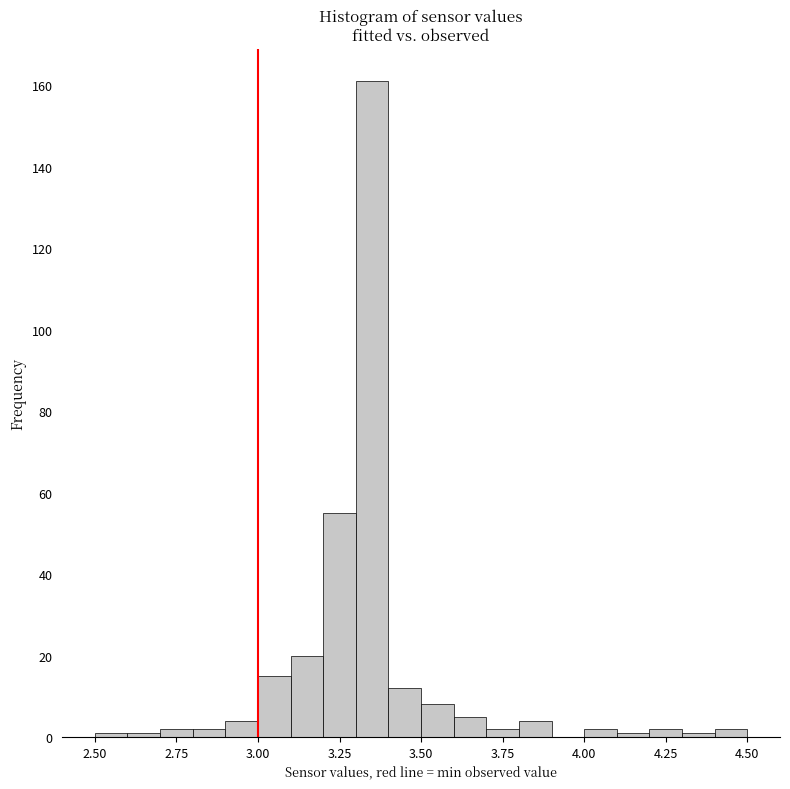

Read against the x-axis, roughly where is the centre of the tallest bar?

3.35